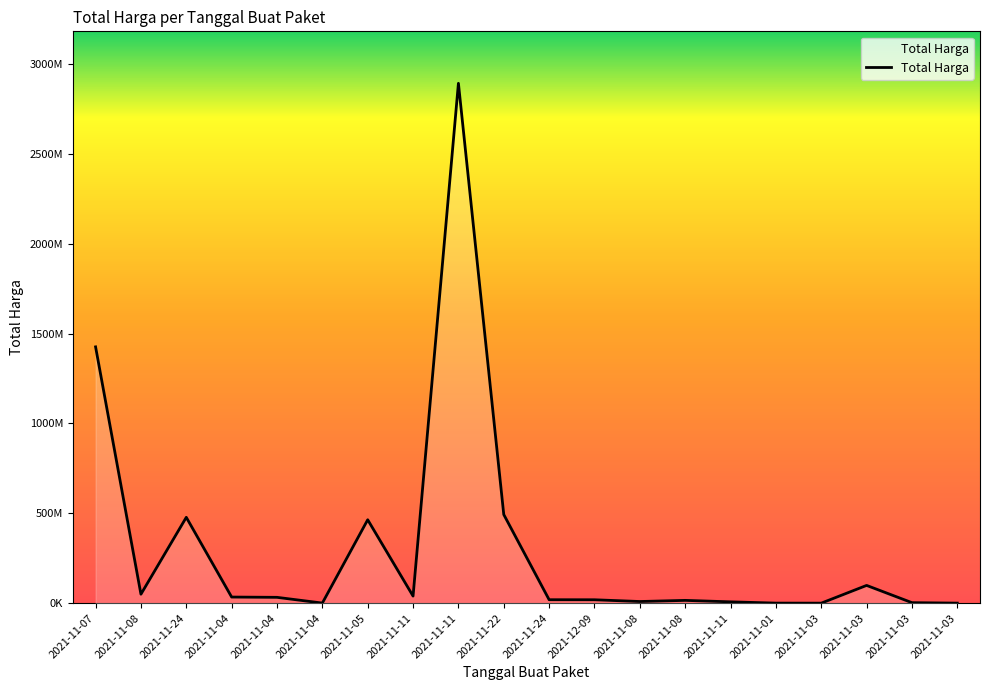

Where does the data first go above 32441200?

2021-11-07